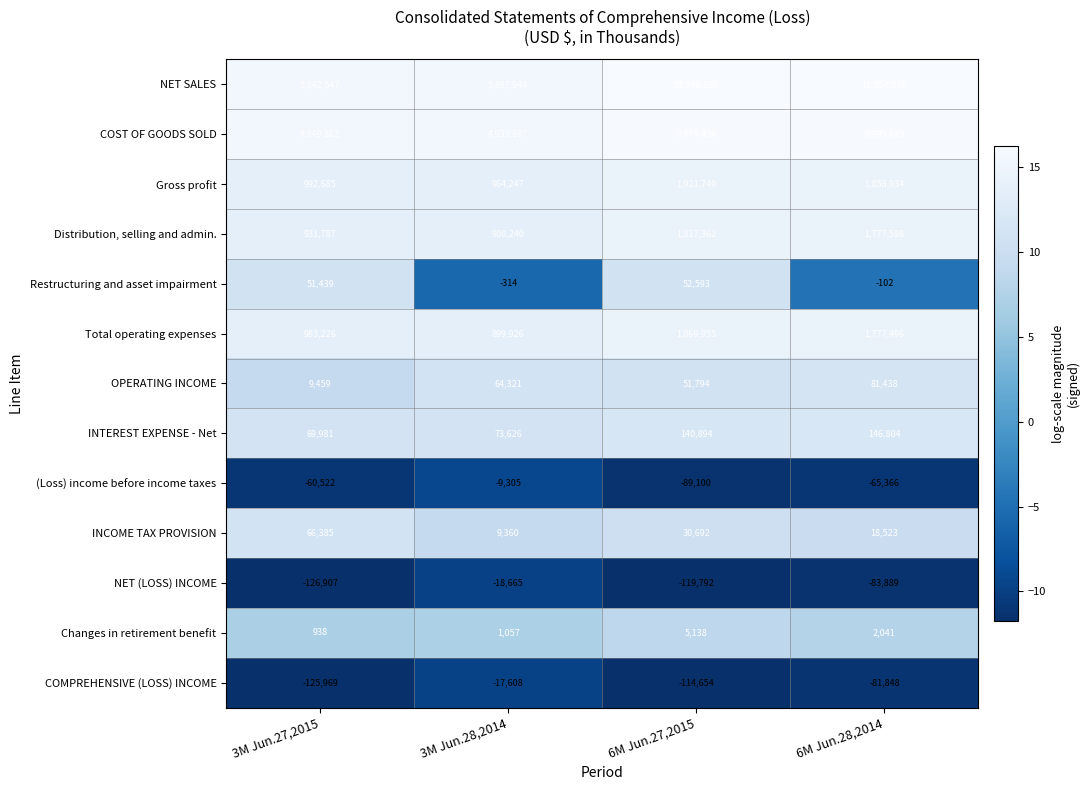

What is the greatest value displayed?

11396185